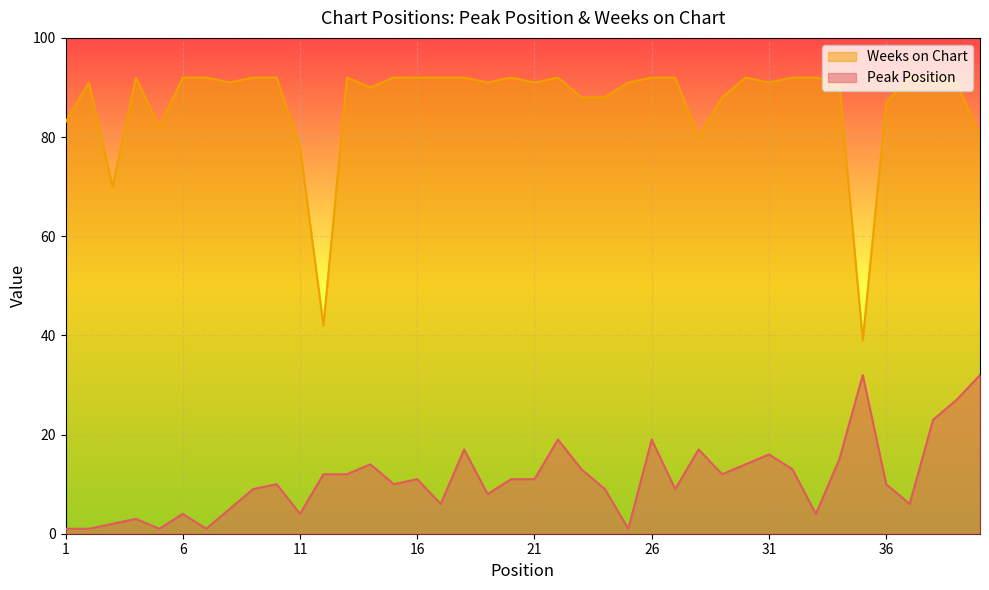

Reading left to right, what are all the values shown in this chart?

Peak Position: 1=1	2=1	3=2	4=3	5=1	6=4	7=1	8=5	9=9	10=10	11=4	12=12	13=12	14=14	15=10	16=11	17=6	18=17	19=8	20=11	21=11	22=19	23=13	24=9	25=1	26=19	27=9	28=17	29=12	30=14	31=16	32=13	33=4	34=15	35=32	36=10	37=6	38=23	39=27	40=32
Weeks on Chart: 1=83	2=91	3=70	4=92	5=82	6=92	7=92	8=91	9=92	10=92	11=78	12=42	13=92	14=90	15=92	16=92	17=92	18=92	19=91	20=92	21=91	22=92	23=88	24=88	25=91	26=92	27=92	28=80	29=88	30=92	31=91	32=92	33=92	34=91	35=39	36=87	37=92	38=92	39=91	40=80